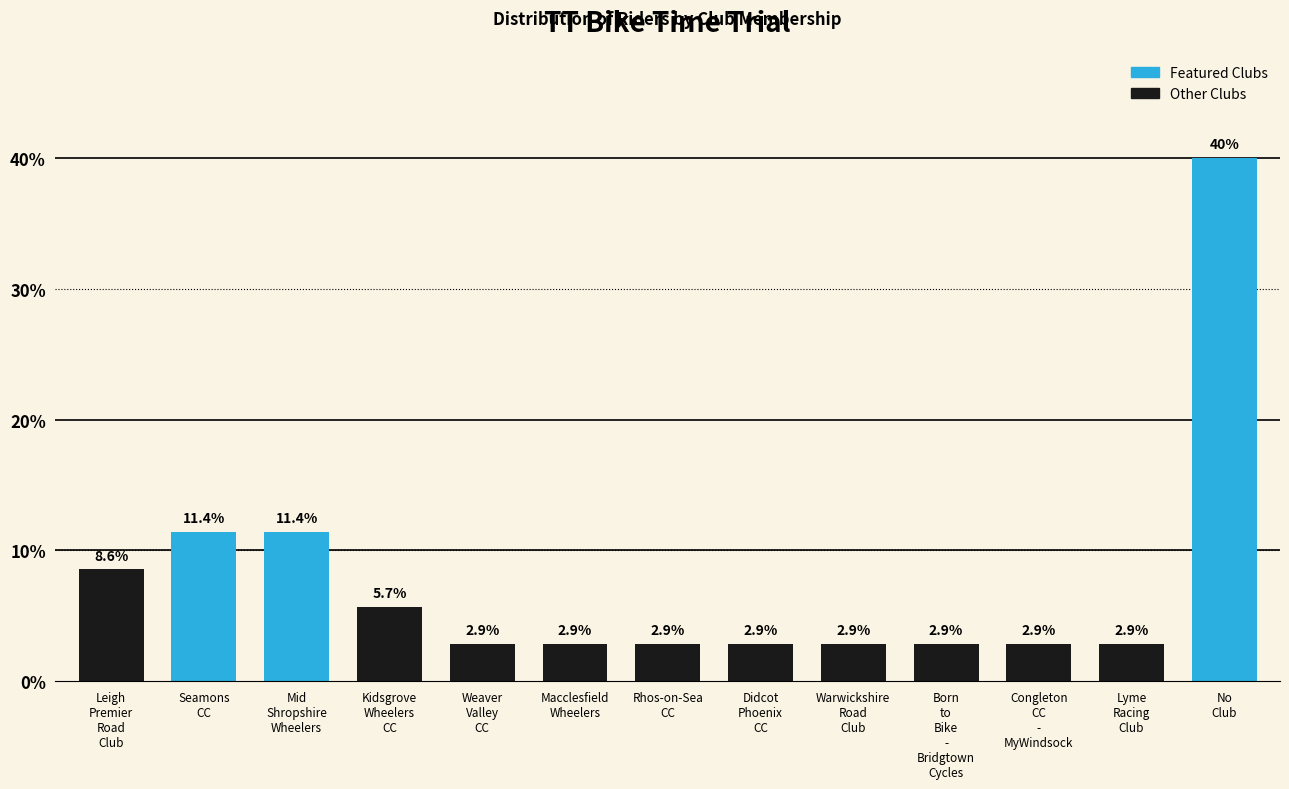

Reading left to right, list all the values displayed in this chart.

8.6	11.4	11.4	5.7	2.9	2.9	2.9	2.9	2.9	2.9	2.9	2.9	40.0